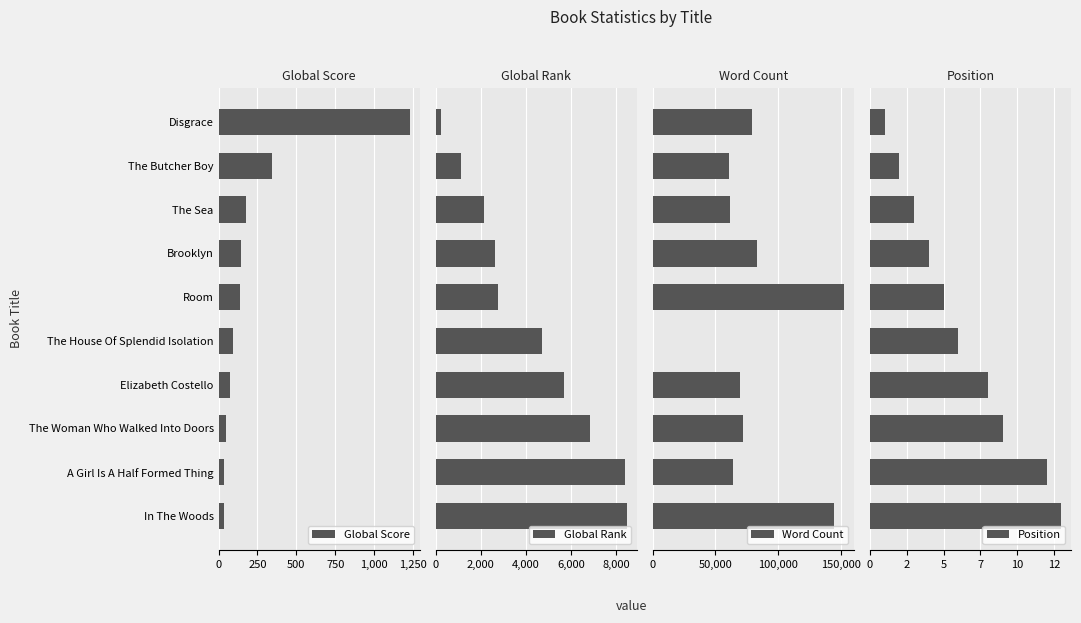

What is the difference between the Global Score values at Brooklyn and Elizabeth Costello?

71